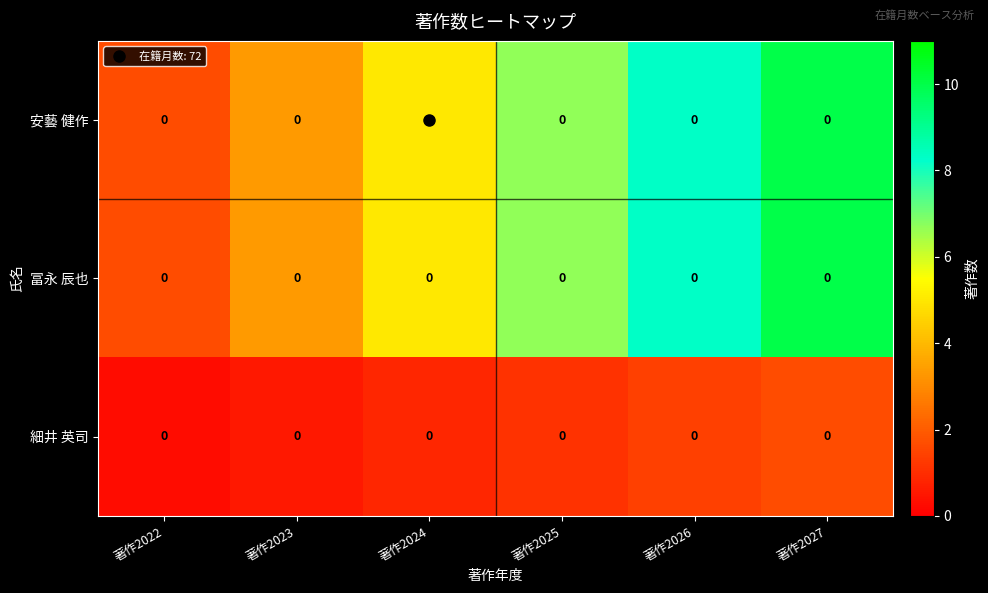

List the labels in order of 安藝 健作 value, largest first.

著作2027, 著作2026, 著作2025, 著作2024, 著作2023, 著作2022